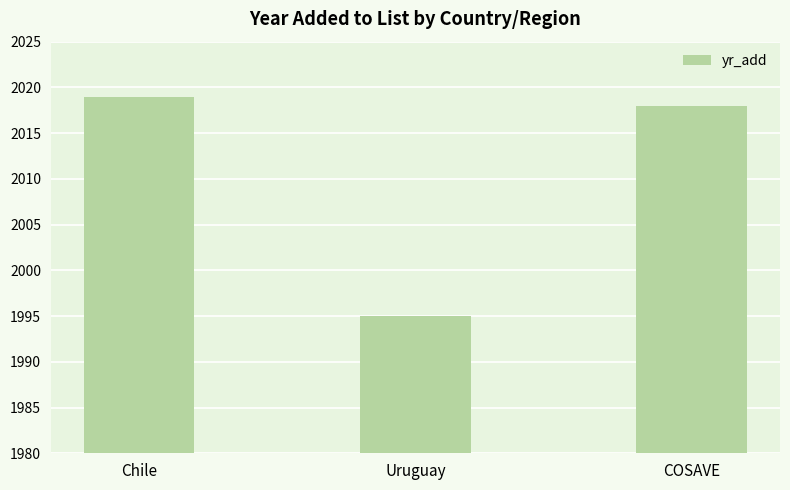

Reading right to left, extract all data points from this chart.

2018	1995	2019